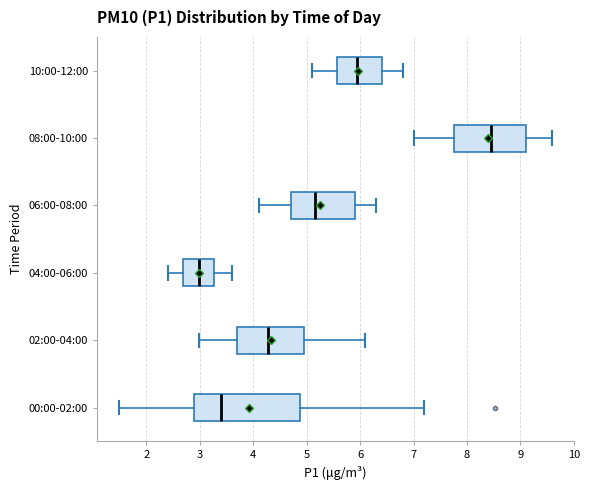

Reading bottom to top, transcribe this box plot: for each box, give where its median line is, the range the box spans, and where its two whiskers end, as read against the x-axis. The values are not printed on the chart, so give them approximately, as read against the axis.

00:00-02:00: median 3.4, box 2.9 to 4.9, whiskers 1.5 to 7.2
02:00-04:00: median 4.3, box 3.7 to 4.9, whiskers 3.0 to 6.1
04:00-06:00: median 3.0, box 2.7 to 3.3, whiskers 2.4 to 3.6
06:00-08:00: median 5.2, box 4.7 to 5.9, whiskers 4.1 to 6.3
08:00-10:00: median 8.5, box 7.8 to 9.1, whiskers 7.0 to 9.6
10:00-12:00: median 6.0, box 5.6 to 6.4, whiskers 5.1 to 6.8